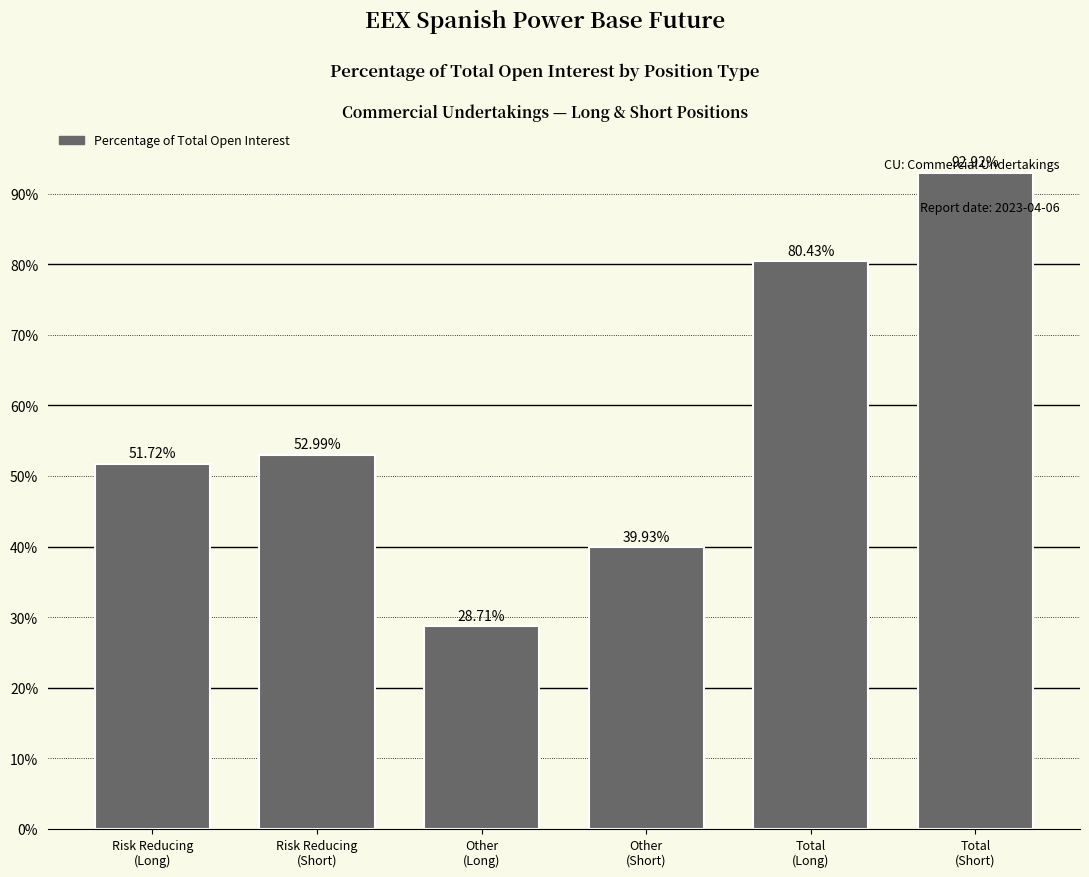

What is the difference between the second highest and second lowest values?

40.5